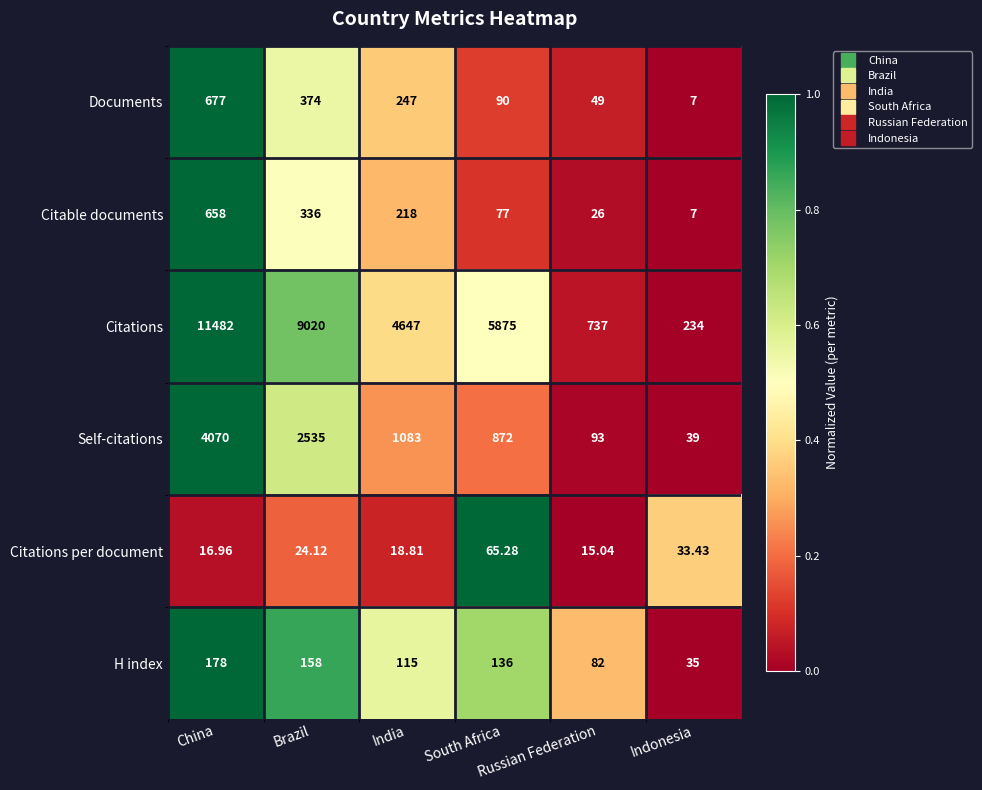

What is the difference between the highest and lowest values at China?

11465.0